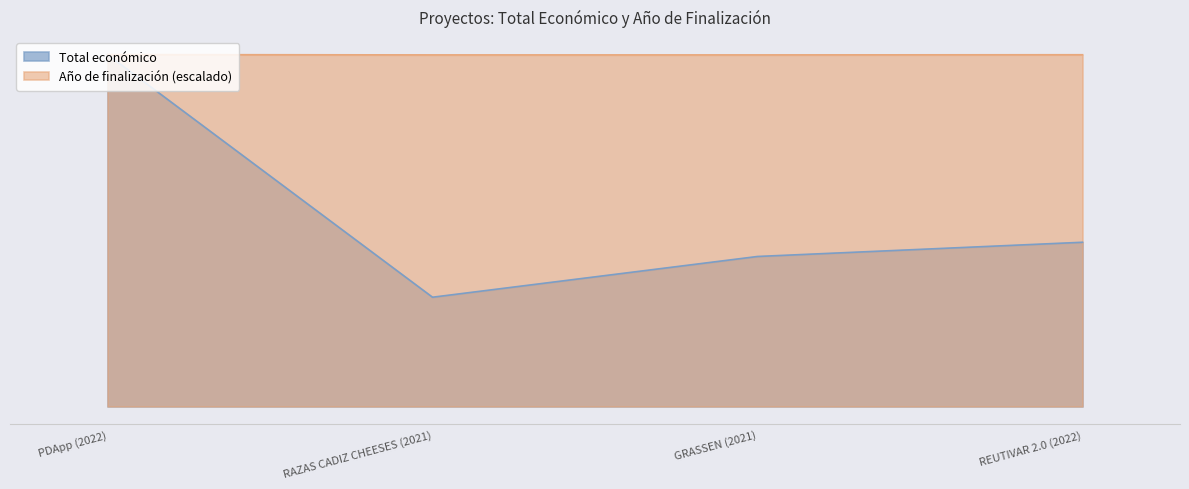

What is the minimum value for Total económico?

186093.0